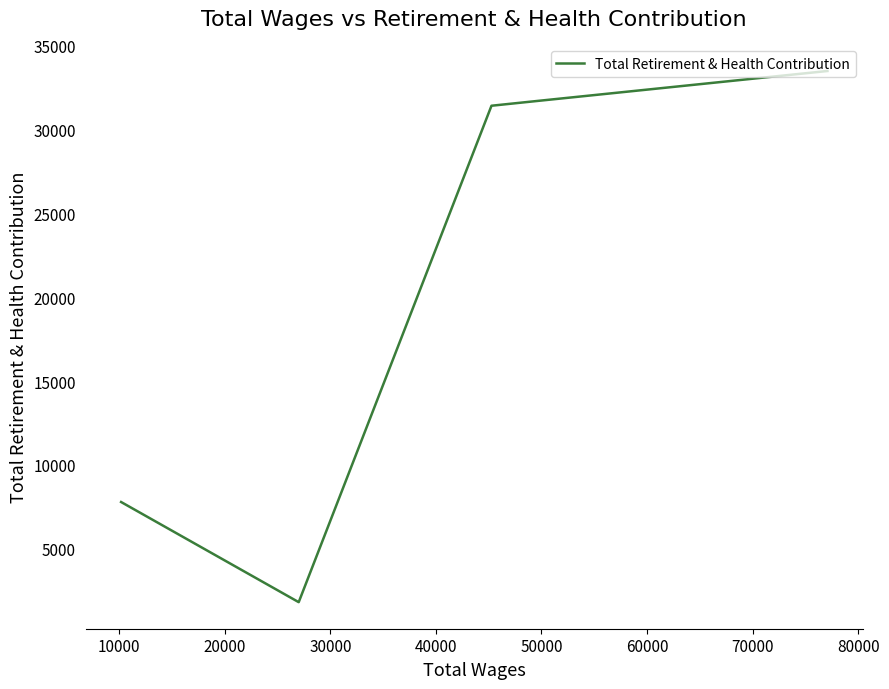

True or false: the data shows 4655 at 40000.

False